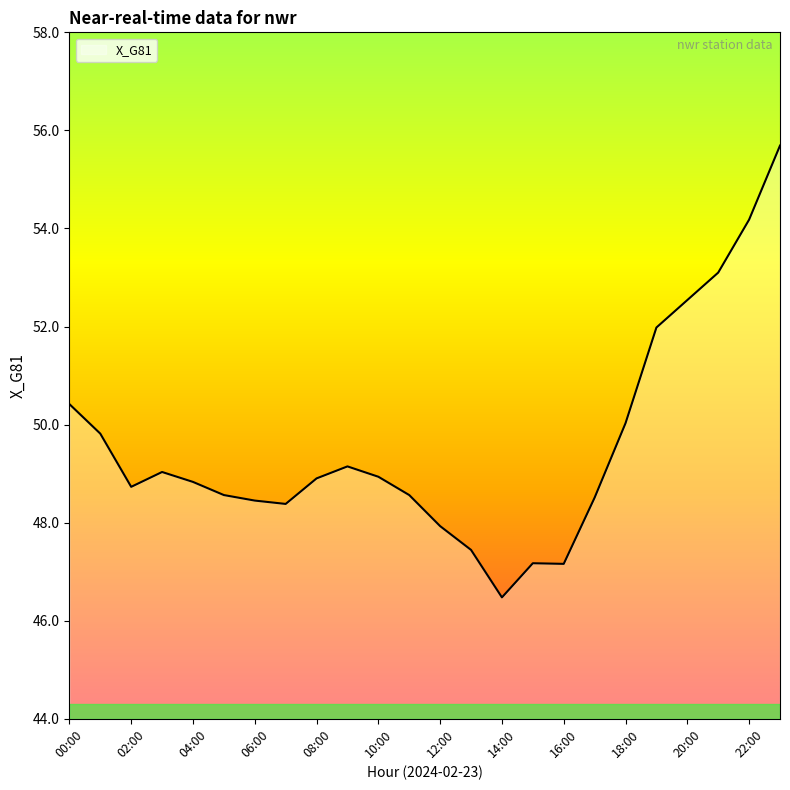

What is the greatest value displayed?

55.7